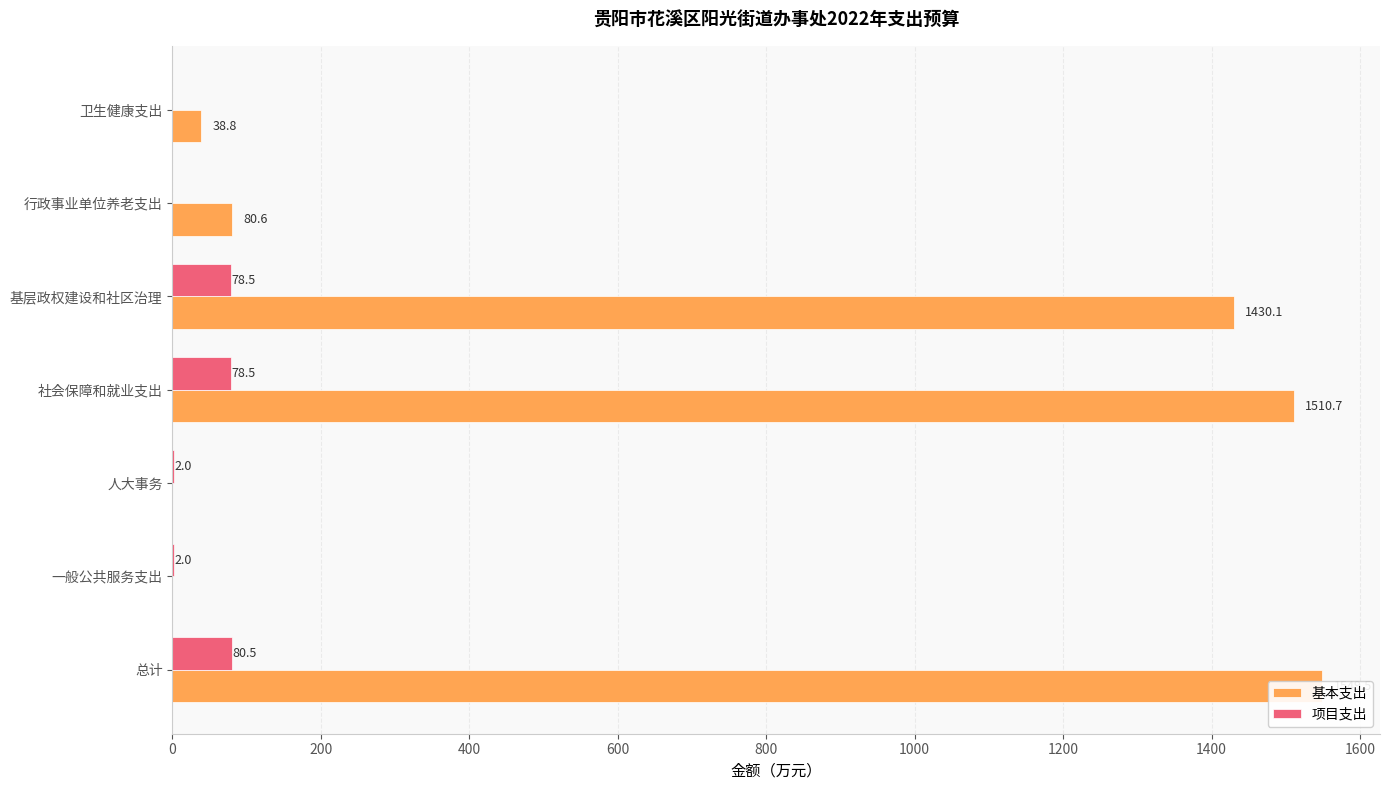

How many data points in 基本支出 are above 80?

4